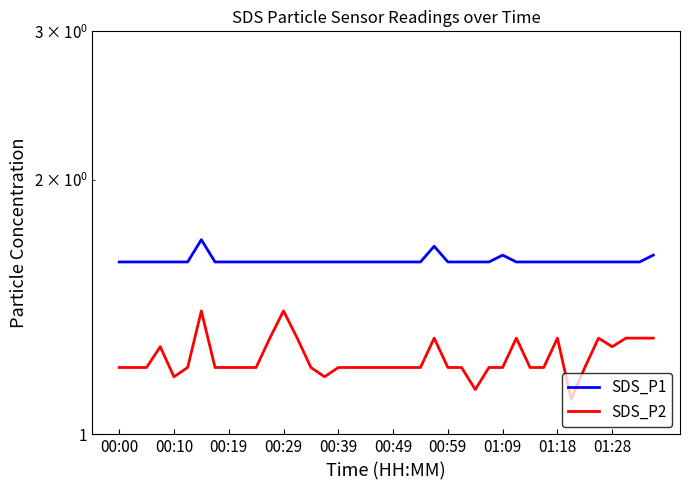

What is the label of the 8th point from the left?

01:09